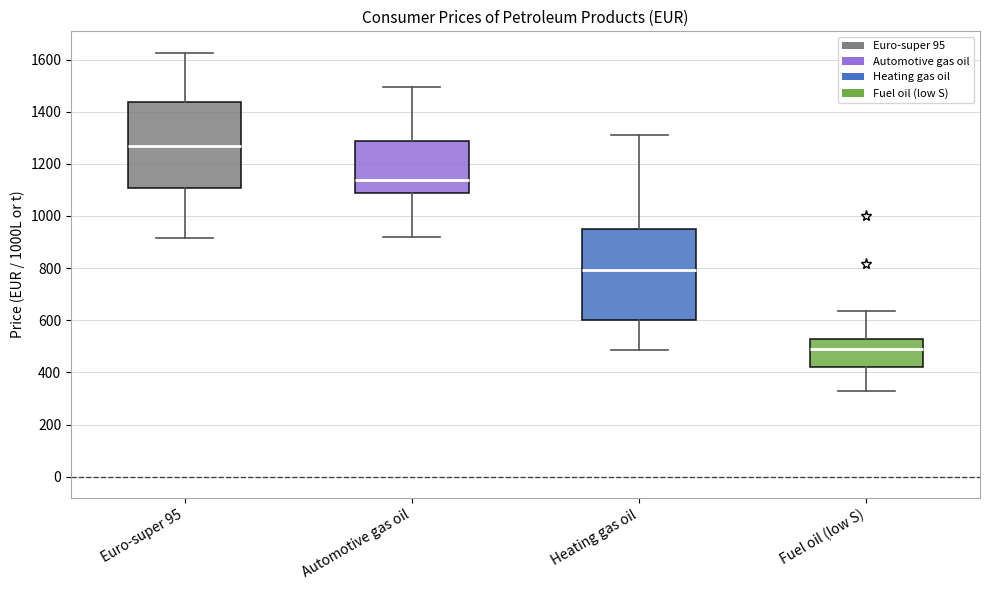

Where is the upper edge of the box for Fuel oil (low S) on the y-axis? The values are not printed on the chart, so give them approximately, as read against the axis.

520